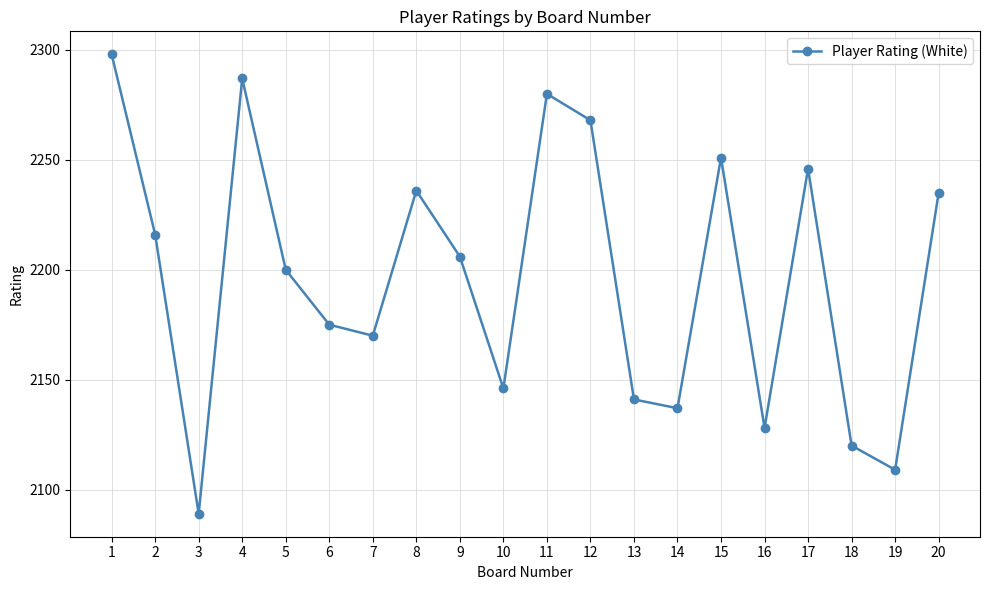

The value at 19 is 3688. True or false?

False